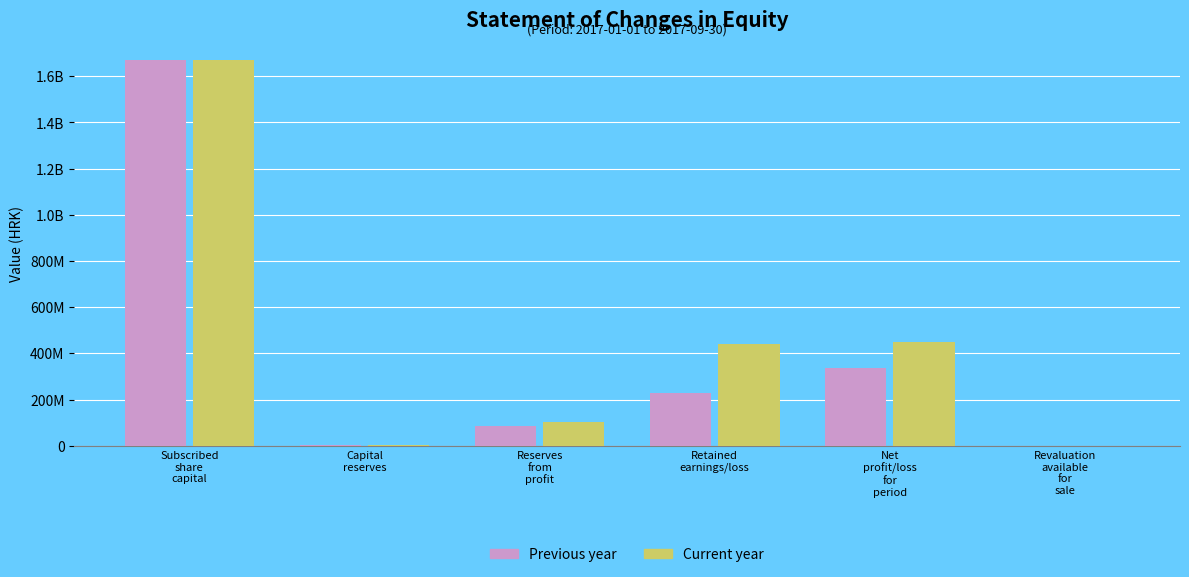

Reading left to right, transcribe all the data shown in this chart.

Previous year: Subscribed
share
capital=1672021210	Capital
reserves=2204690	Reserves
from
profit=84401862	Retained
earnings/loss=228523684	Net
profit/loss
for
period=336657721	Revaluation
available
for
sale=273313
Current year: Subscribed
share
capital=1672021210	Capital
reserves=3602906	Reserves
from
profit=102055847	Retained
earnings/loss=439340145	Net
profit/loss
for
period=450149654	Revaluation
available
for
sale=295257